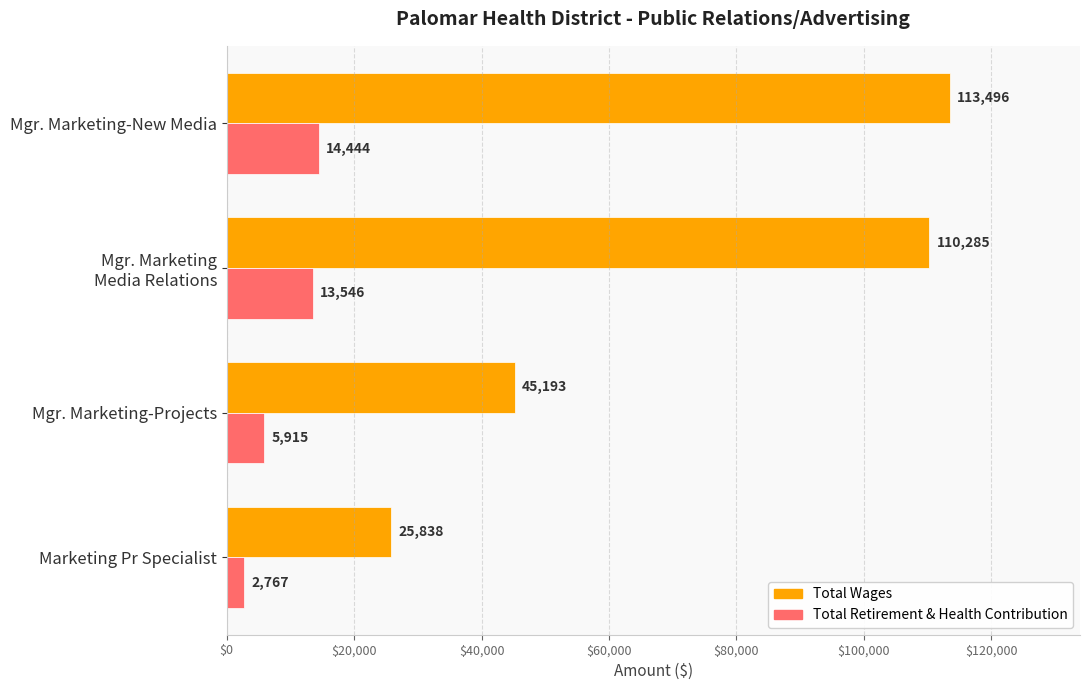

Which series has the largest total across all categories?

Total Wages